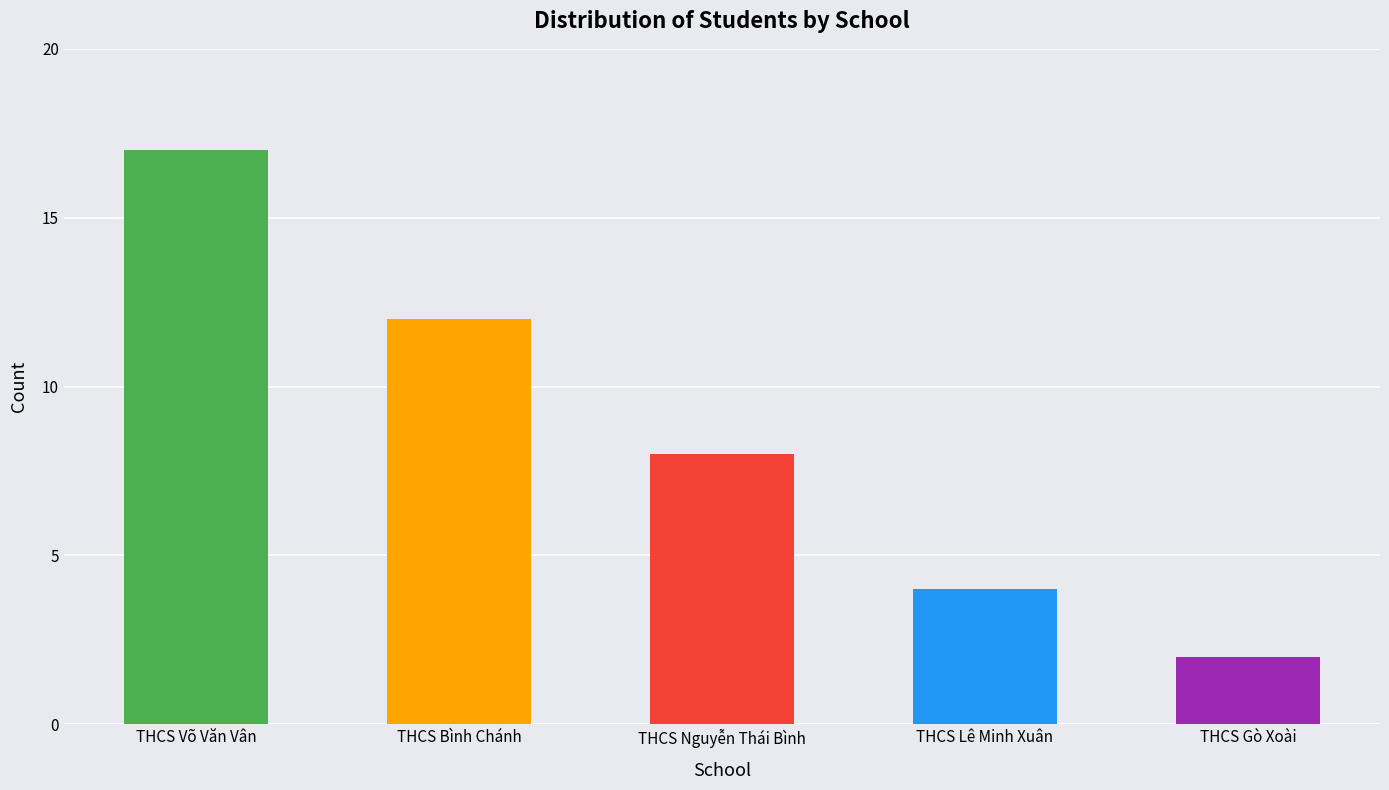

Rank the categories by value from highest to lowest.

THCS Võ Văn Vân, THCS Bình Chánh, THCS Nguyễn Thái Bình, THCS Lê Minh Xuân, THCS Gò Xoài